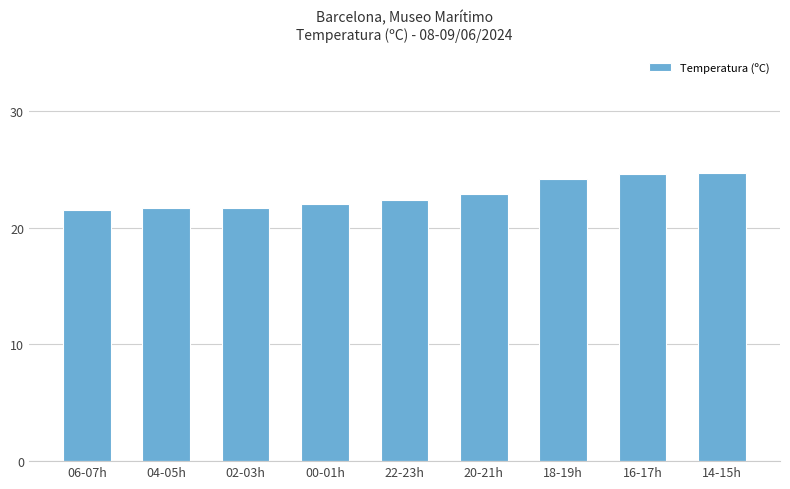

What is the sum of the values at 06-07h and 04-05h?

43.2